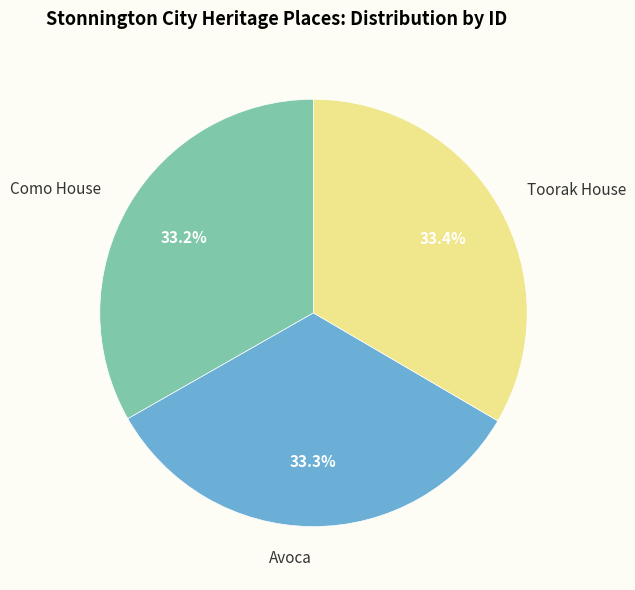

How many slices are in this pie chart?

3